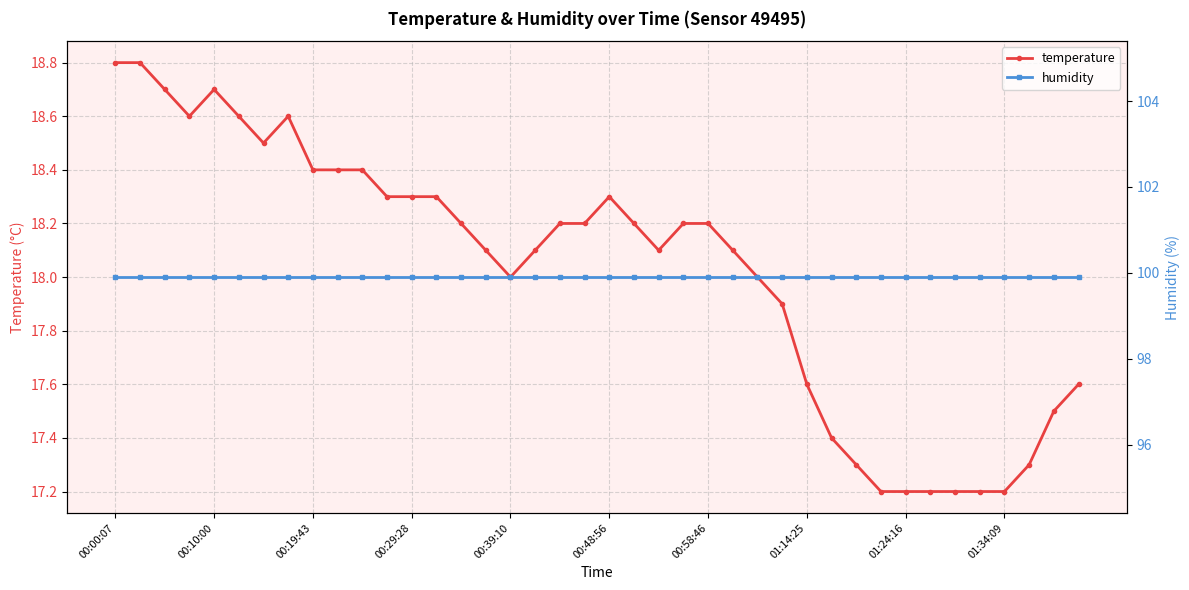

True or false: humidity and temperature intersect in this chart.

False